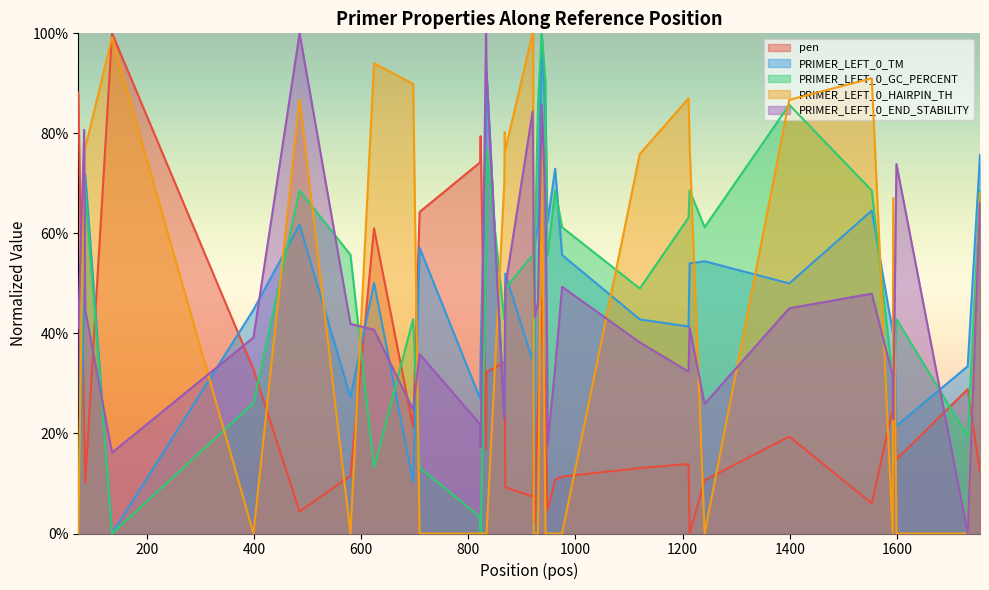

Reading left to right, extract all data points from this chart.

pen: 72=88.2	83=21.7	85=10.1	135=100.0	399=32.8	485=4.4	580=11.5	624=61.0	697=21.2	709=64.3	822=74.2	823=79.4	833=16.9	834=32.3	867=34.3	868=34.3	869=9.2	920=7.4	921=14.2	922=28.0	923=22.6	924=2.3	930=25.2	937=47.1	944=27.0	947=7.0	948=4.7	962=10.8	975=11.4	1120=13.1	1211=13.9	1213=0.0	1241=10.7	1399=19.4	1553=6.0	1592=24.9	1593=31.5	1599=14.8	1732=28.8	1755=12.4
PRIMER_LEFT_0_TM: 72=2.5	83=45.9	85=71.8	135=0.0	399=44.7	485=61.7	580=27.3	624=50.1	697=10.2	709=57.1	822=27.0	823=36.0	833=83.7	834=92.3	867=23.9	868=23.9	869=52.0	920=34.5	921=60.7	922=16.6	923=7.8	924=58.0	930=61.7	937=100.0	944=83.0	947=66.3	948=62.3	962=72.9	975=55.7	1120=42.8	1211=41.4	1213=54.0	1241=54.4	1399=50.0	1553=64.6	1592=40.3	1593=47.1	1599=21.5	1732=33.4	1755=75.7
PRIMER_LEFT_0_GC_PERCENT: 72=3.3	83=71.4	85=68.6	135=0.0	399=26.1	485=68.6	580=55.7	624=13.2	697=42.9	709=13.2	822=3.3	823=0.0	833=55.7	834=76.7	867=42.9	868=42.9	869=49.0	920=55.7	921=49.0	922=36.7	923=42.9	924=55.7	930=85.7	937=100.0	944=90.2	947=55.7	948=55.7	962=68.6	975=61.2	1120=49.0	1211=63.2	1213=68.6	1241=61.2	1399=85.7	1553=68.6	1592=31.2	1593=26.1	1599=42.9	1732=19.5	1755=68.6
PRIMER_LEFT_0_HAIRPIN_TH: 72=0.0	83=77.1	85=77.1	135=99.2	399=0.0	485=86.8	580=0.0	624=94.0	697=89.9	709=0.0	822=0.0	823=0.0	833=0.0	834=0.0	867=69.9	868=80.2	869=76.7	920=100.0	921=100.0	922=0.0	923=0.0	924=0.0	930=0.0	937=77.6	944=0.0	947=0.0	948=0.0	962=0.0	975=0.0	1120=75.9	1211=87.0	1213=77.4	1241=0.0	1399=86.7	1553=91.0	1592=0.0	1593=67.1	1599=0.0	1732=0.0	1755=68.1
PRIMER_LEFT_0_END_STABILITY: 72=41.1	83=80.7	85=44.6	135=16.2	399=39.2	485=100.0	580=41.9	624=40.7	697=24.8	709=35.9	822=21.8	823=17.3	833=100.0	834=92.2	867=22.8	868=34.7	869=49.3	920=84.4	921=72.9	922=56.5	923=49.7	924=43.3	930=46.2	937=85.8	944=66.5	947=36.6	948=17.9	962=33.1	975=49.3	1120=38.2	1211=32.4	1213=41.1	1241=25.9	1399=45.0	1553=48.0	1592=31.6	1593=22.8	1599=73.9	1732=0.0	1755=66.1